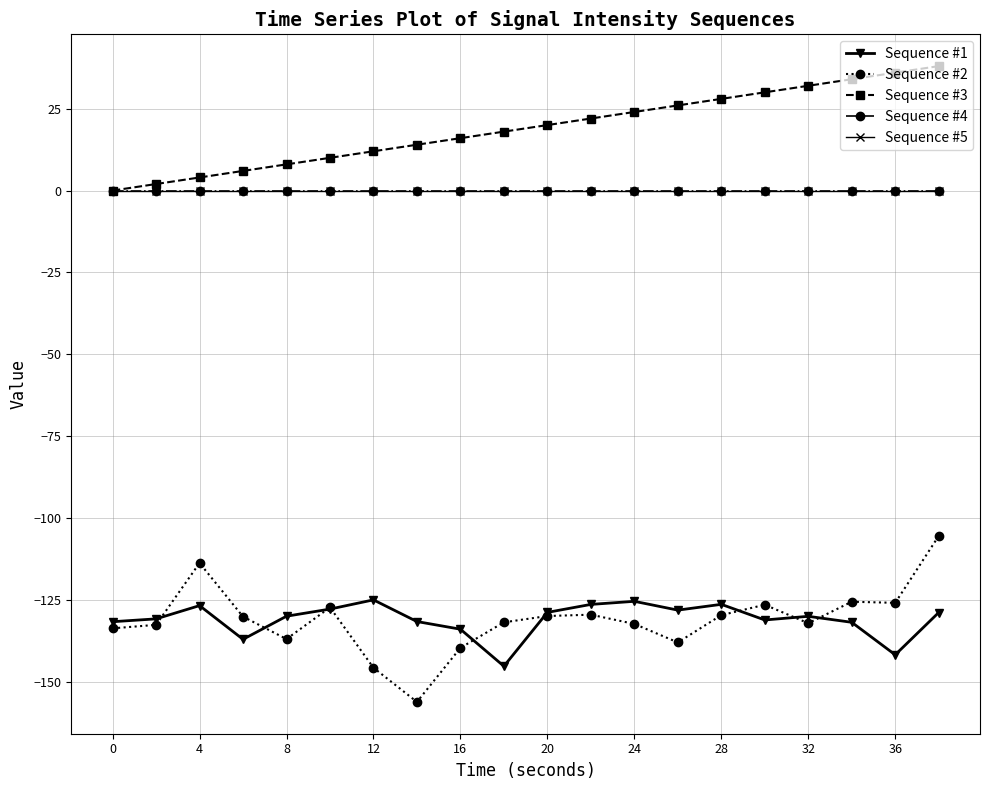

True or false: Sequence #4 and Sequence #1 intersect in this chart.

False